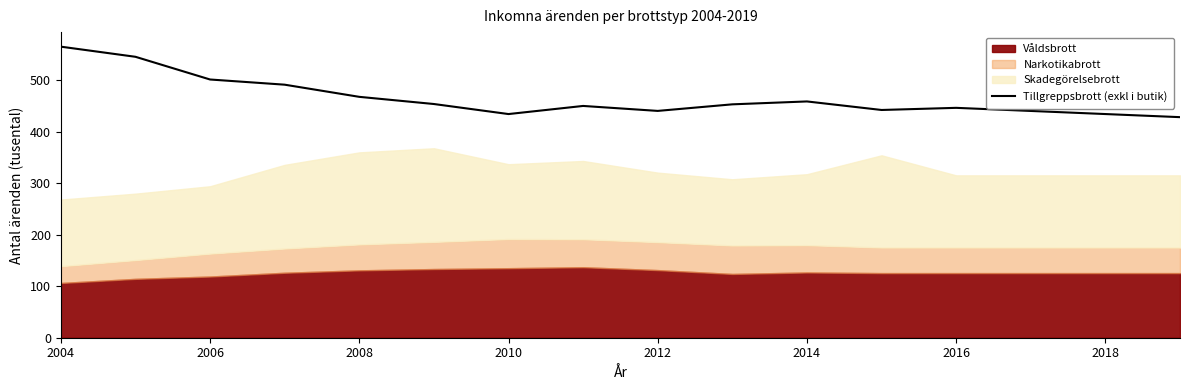

The value of Tillgreppsbrott (exkl i butik) at 2014 is 458.6. True or false?

True